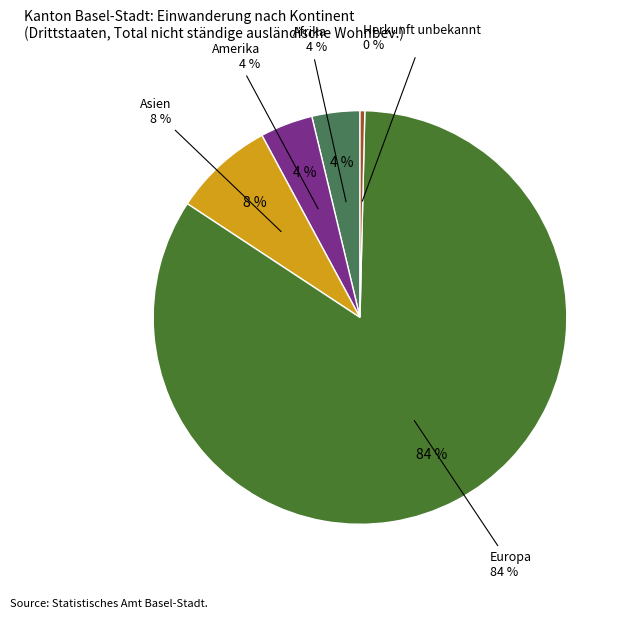

Which category accounts for the majority?

Europa